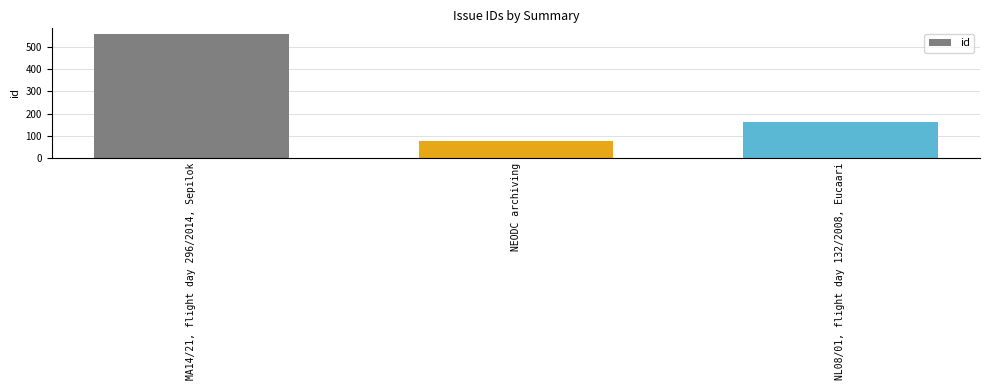

True or false: the data shows 910 at MA14/21, flight day 296/2014, Sepilok.

False